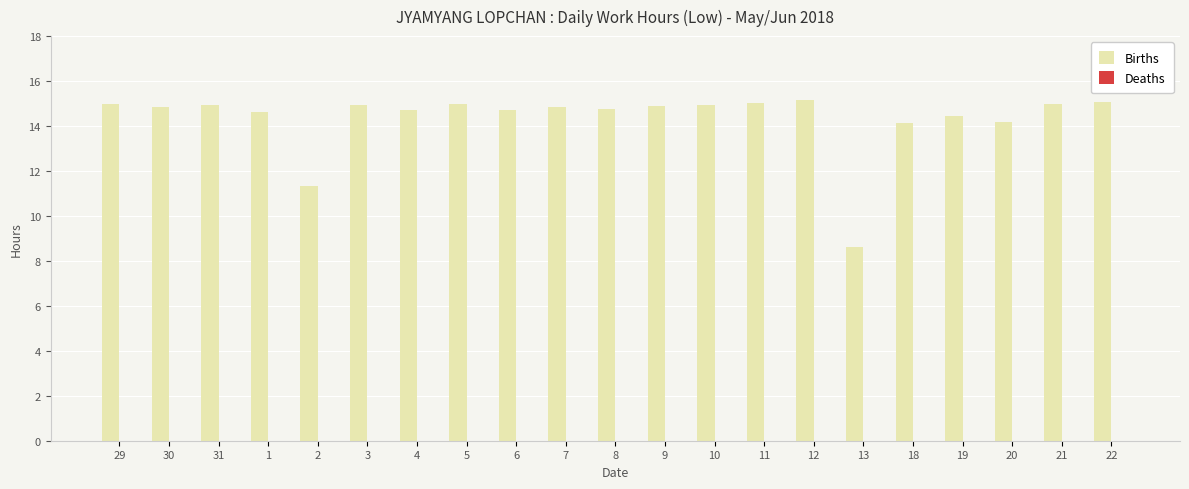

What is the change in value from 5 to 20?

-0.8